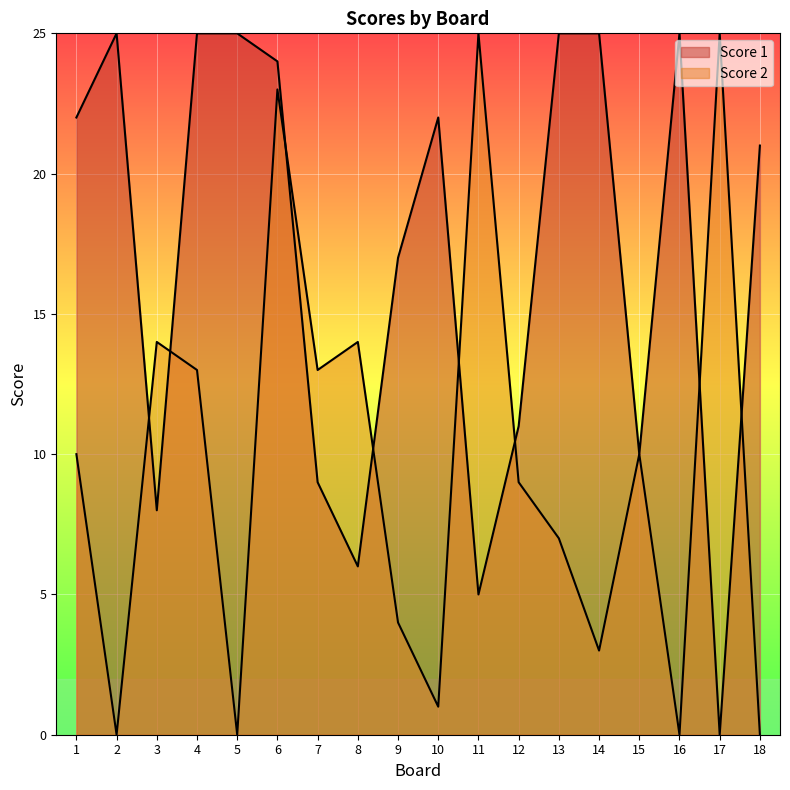

Where is the first local minimum for Score 2?

2